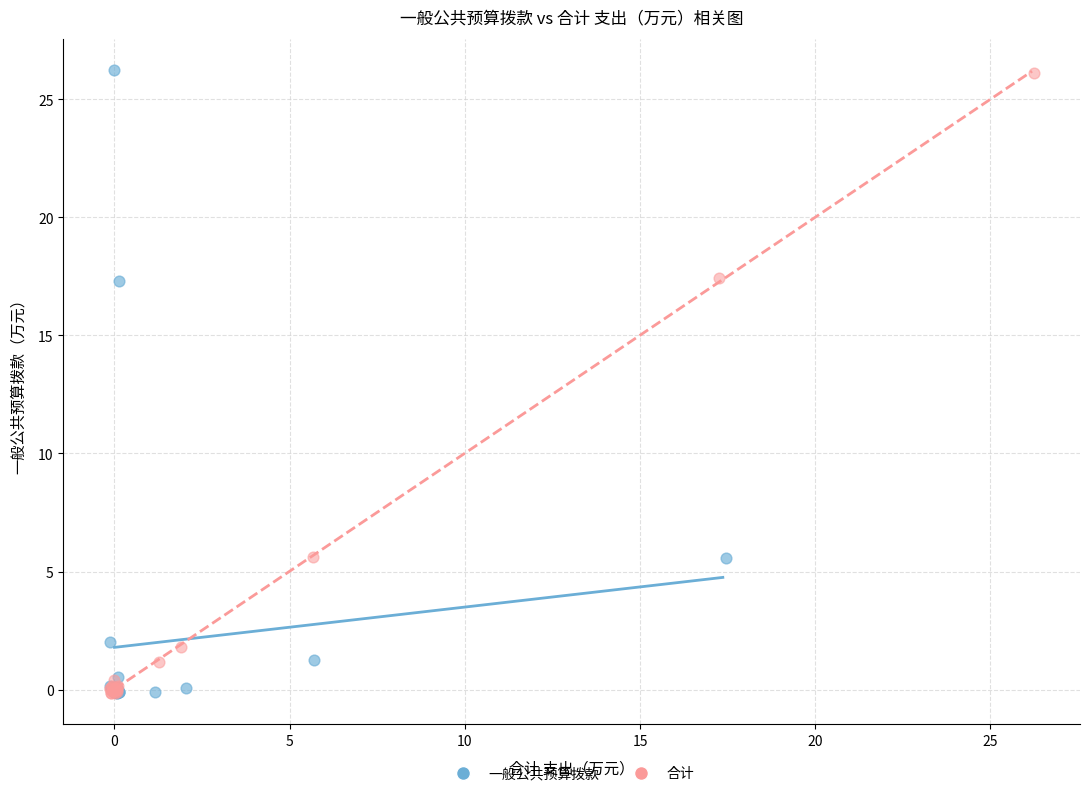

What are all the series names shown in the legend?

一般公共预算拨款, 合计